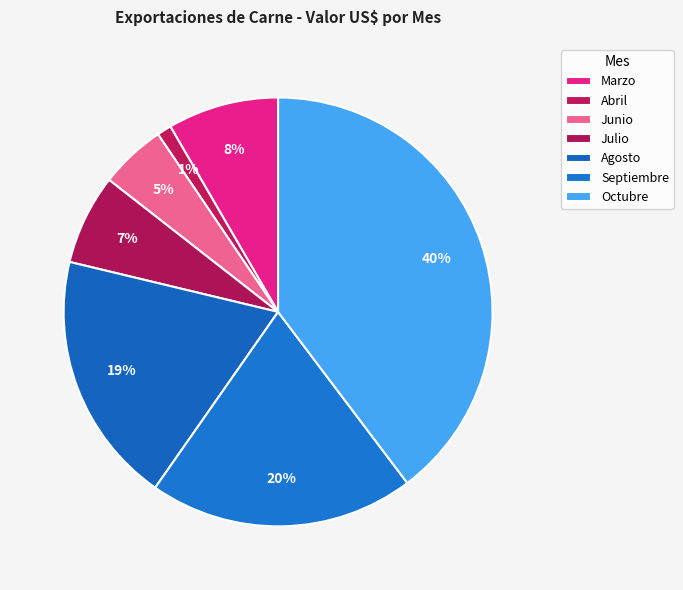

The Abril slice represents 1% of the pie. True or false?

True